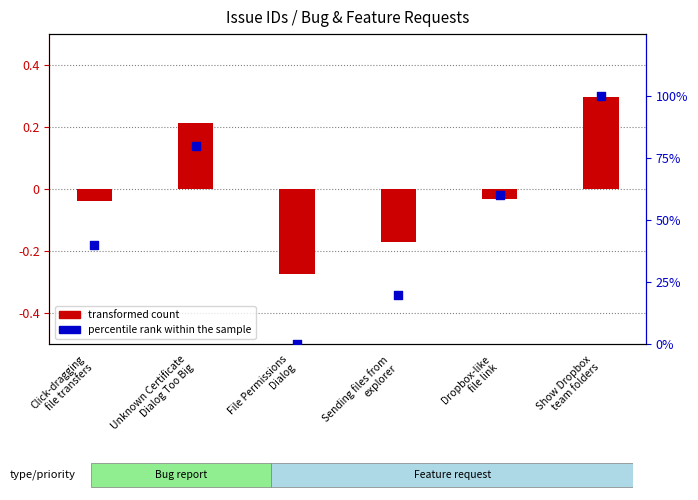

What are all the series names shown in the legend?

transformed count, percentile rank within the sample